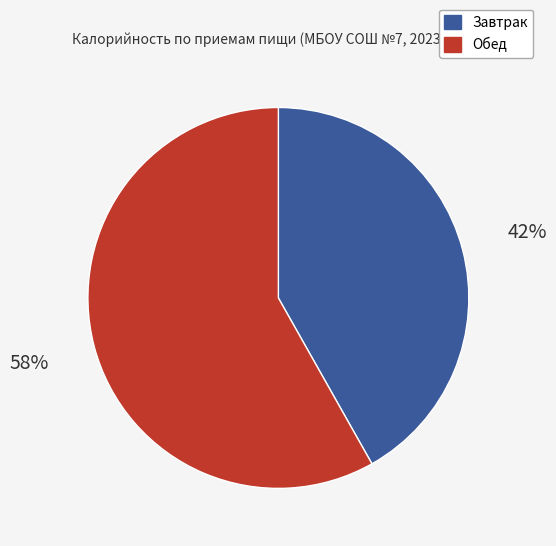

To the nearest percent, what is the difference between the largest and smallest slice percentages?

16%